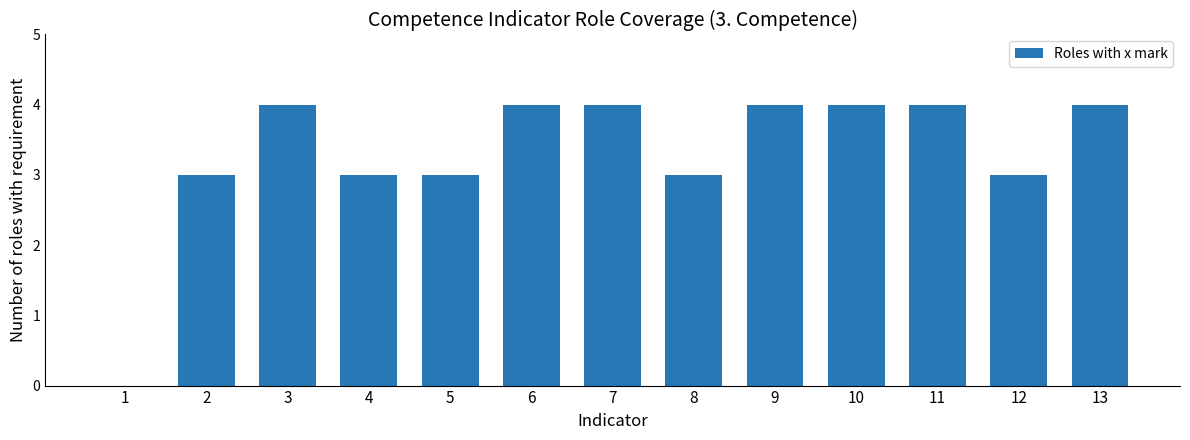

What is the maximum value shown in the chart?

4